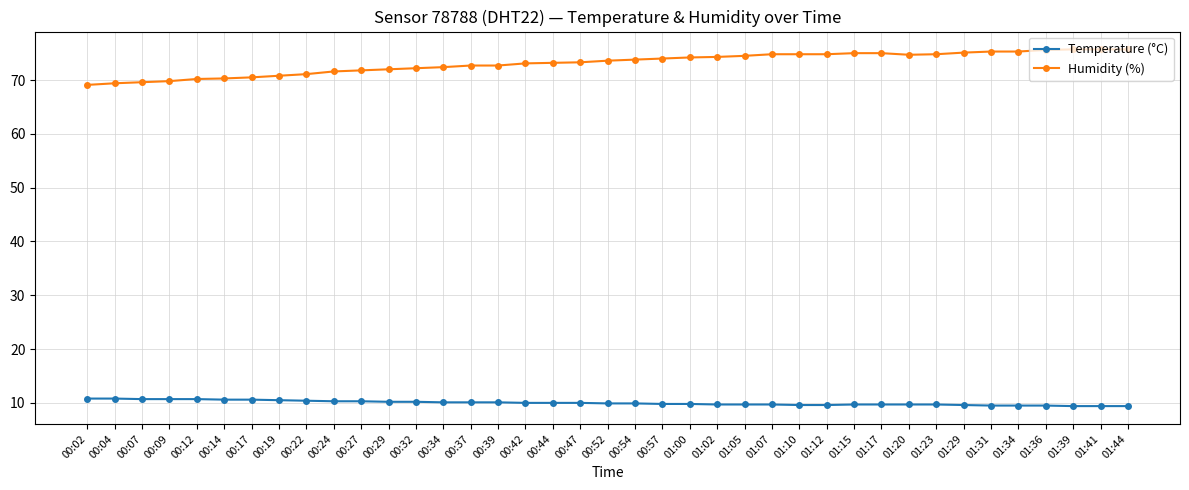

What is the spread (max minus min) of values at 00:14?

59.7